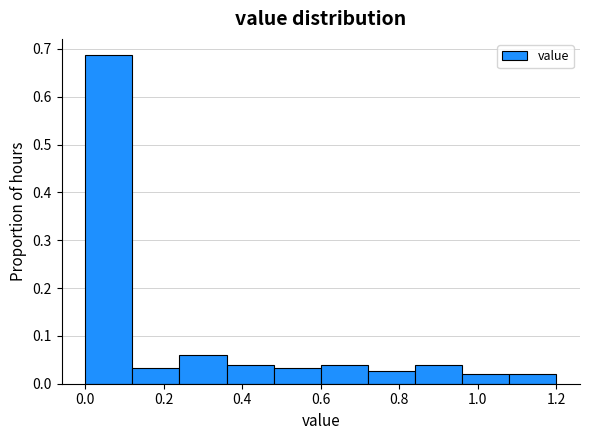

Reading left to right, list every bar in this chart as the range it spans on the x-axis followed by its height. The values are not printed on the chart, so give them approximately, as read against the axis.

0.00 to 0.12: 0.69
0.12 to 0.24: 0.03
0.24 to 0.36: 0.06
0.36 to 0.48: 0.04
0.48 to 0.60: 0.03
0.60 to 0.72: 0.04
0.72 to 0.84: 0.03
0.84 to 0.96: 0.04
0.96 to 1.08: 0.02
1.08 to 1.20: 0.02